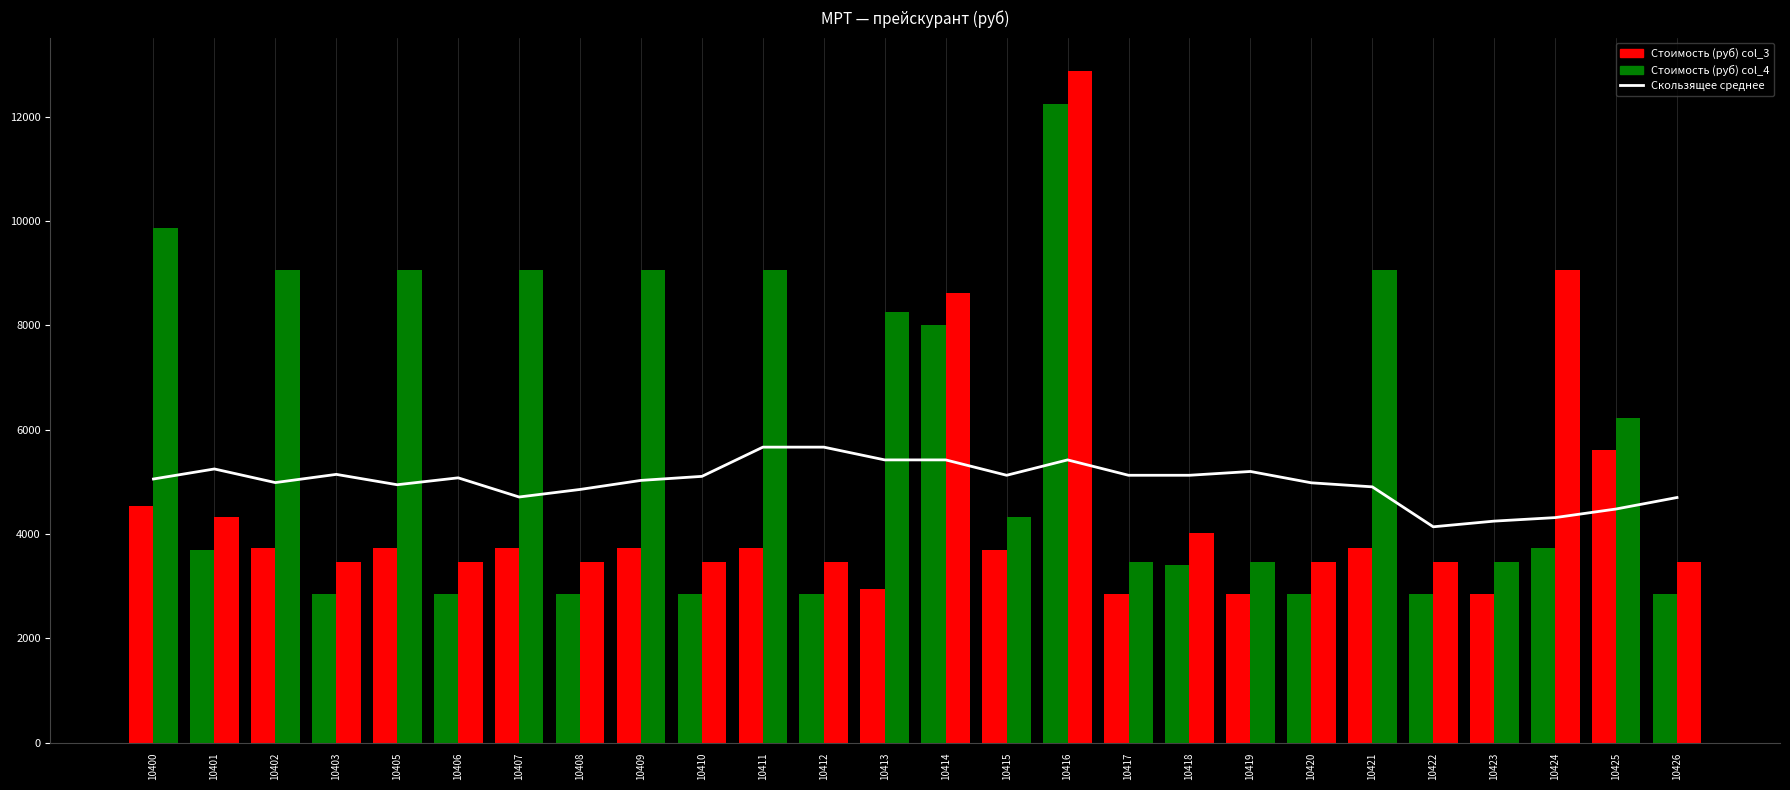

Reading left to right, list all the values displayed in this chart.

Скользящее среднее: 10400=5055.0	10401=5247.1	10402=4986.2	10403=5143.3	10405=4945.0	10406=5077.3	10407=4710.0	10408=4854.5	10409=5028.2	10410=5105.5	10411=5665.5	10412=5665.5	10413=5420.9	10414=5420.9	10415=5126.4	10416=5420.9	10417=5126.4	10418=5126.4	10419=5199.1	10420=4981.8	10421=4904.5	10422=4139.0	10423=4247.8	10424=4315.0	10425=4480.0	10426=4700.0
Стоимость (руб) col_3: 10400=4540.0	10401=3700.0	10402=3740.0	10403=2850.0	10405=3740.0	10406=2850.0	10407=3740.0	10408=2850.0	10409=3740.0	10410=2850.0	10411=3740.0	10412=2850.0	10413=2940.0	10414=8000.0	10415=3700.0	10416=12250.0	10417=2850.0	10418=3400.0	10419=2850.0	10420=2850.0	10421=3740.0	10422=2850.0	10423=2850.0	10424=3740.0	10425=5610.0	10426=2850.0
Стоимость (руб) col_4: 10400=9860.0	10401=4320.0	10402=9060.0	10403=3470.0	10405=9060.0	10406=3470.0	10407=9060.0	10408=3470.0	10409=9060.0	10410=3470.0	10411=9060.0	10412=3470.0	10413=8260.0	10414=8620.0	10415=4320.0	10416=12870.0	10417=3470.0	10418=4020.0	10419=3470.0	10420=3470.0	10421=9060.0	10422=3470.0	10423=3470.0	10424=9060.0	10425=6230.0	10426=3470.0